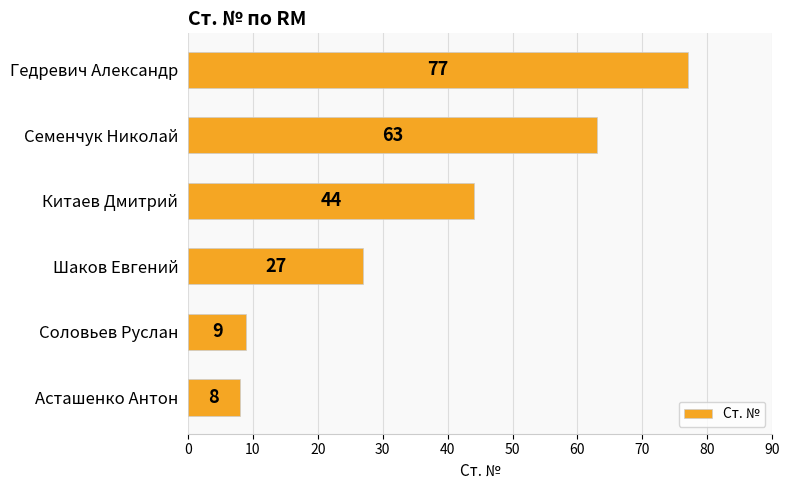

True or false: the data shows 44 at Китаев Дмитрий.

True